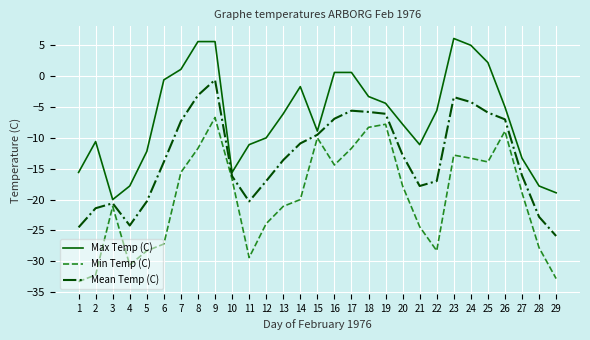

What is the total value across all series at 16?

-20.7